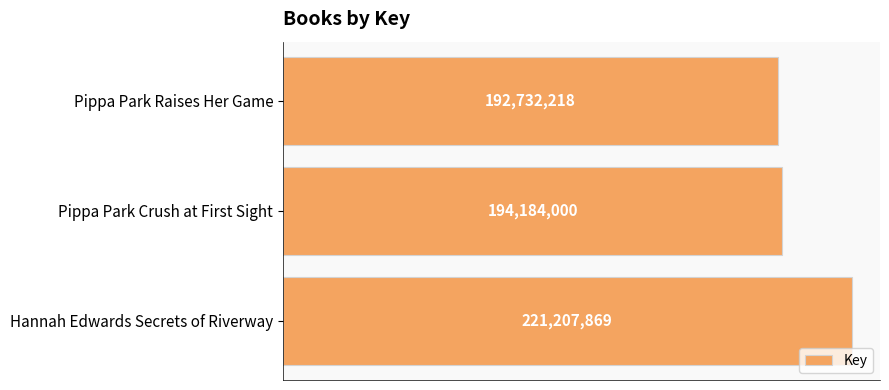

What is the smallest value displayed?

192732218